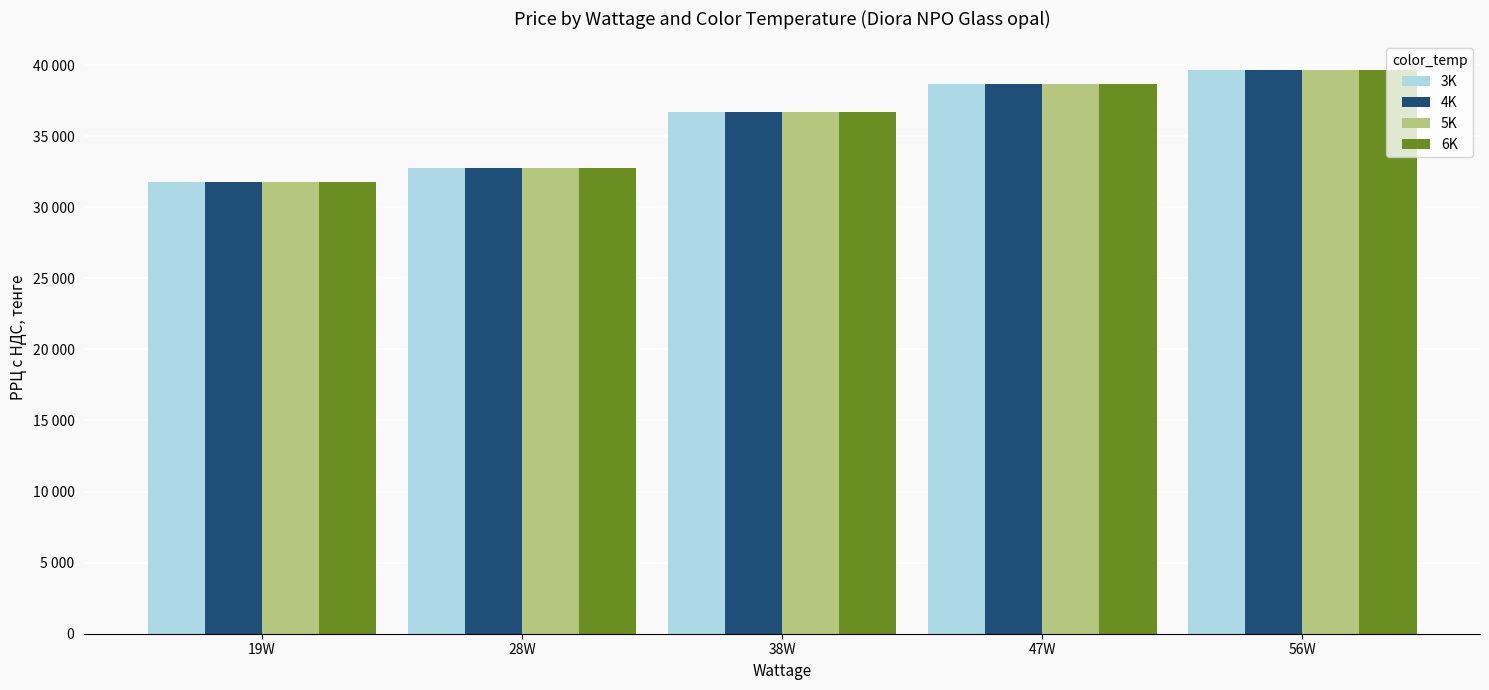

Reading left to right, transcribe all the data shown in this chart.

3K: 19W=31770	28W=32790	38W=36670	47W=38650	56W=39680
4K: 19W=31770	28W=32790	38W=36670	47W=38650	56W=39680
5K: 19W=31770	28W=32790	38W=36670	47W=38650	56W=39680
6K: 19W=31770	28W=32790	38W=36670	47W=38650	56W=39680